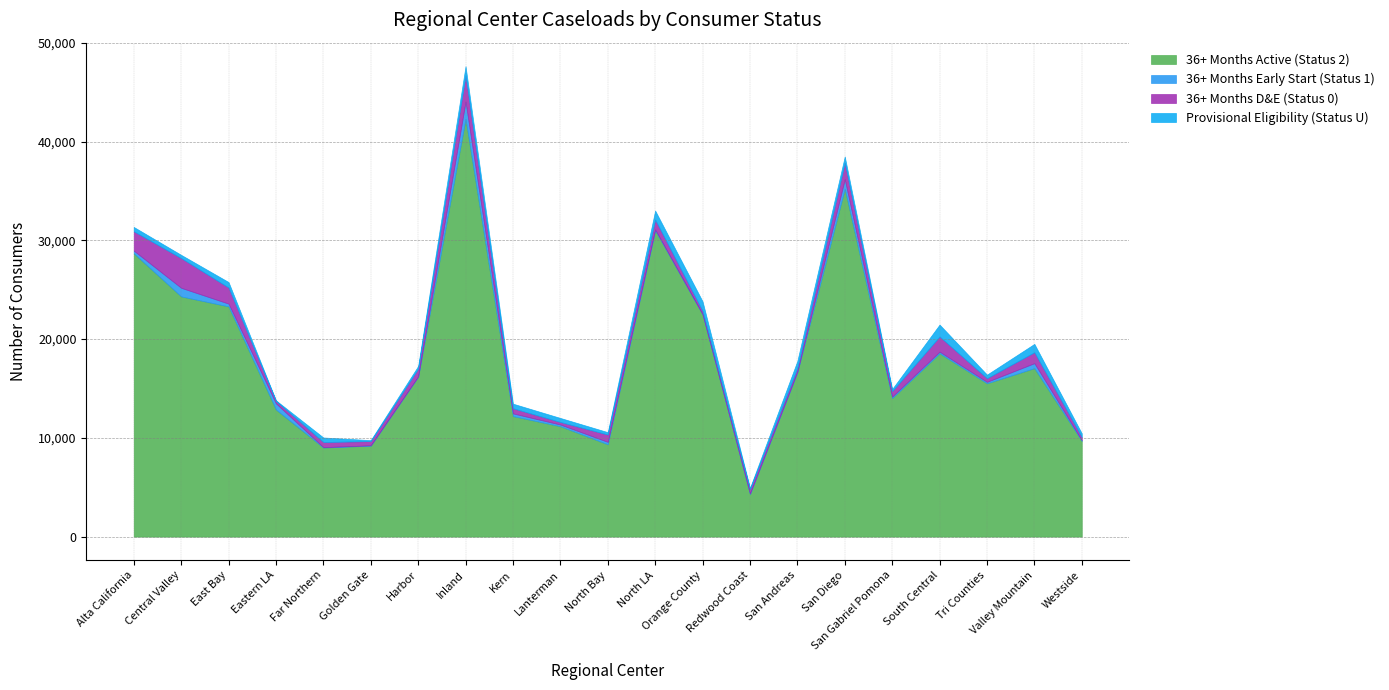

In Provisional Eligibility (Status U), how many points are higher than both neighbors (excluding endpoints)?

7